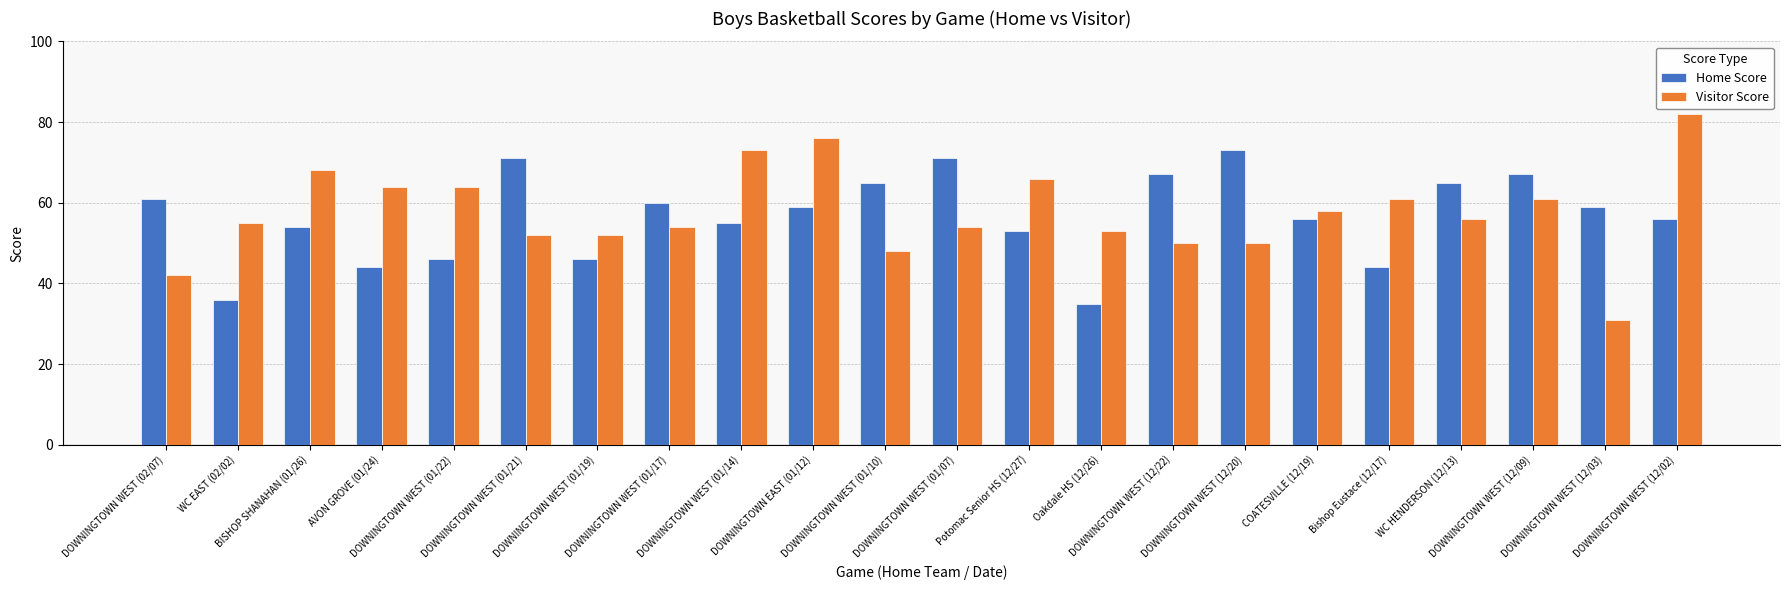

What are all the series names shown in the legend?

Home Score, Visitor Score